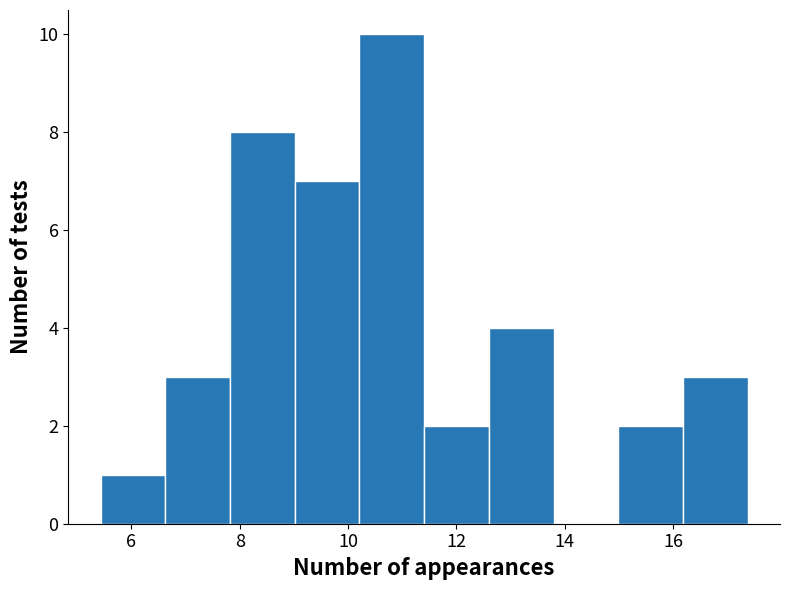

Reading left to right, transcribe this chart: for each bar, give the range it covers on the x-axis and its height. Neither the bar edges nor the heights are printed on the chart, so give them approximately, as read against the axes.

5.4 to 6.6: 1
6.6 to 7.8: 3
7.8 to 9.0: 8
9.0 to 10.2: 7
10.2 to 11.4: 10
11.4 to 12.6: 2
12.6 to 13.8: 4
13.8 to 15.0: 0
15.0 to 16.2: 2
16.2 to 17.4: 3